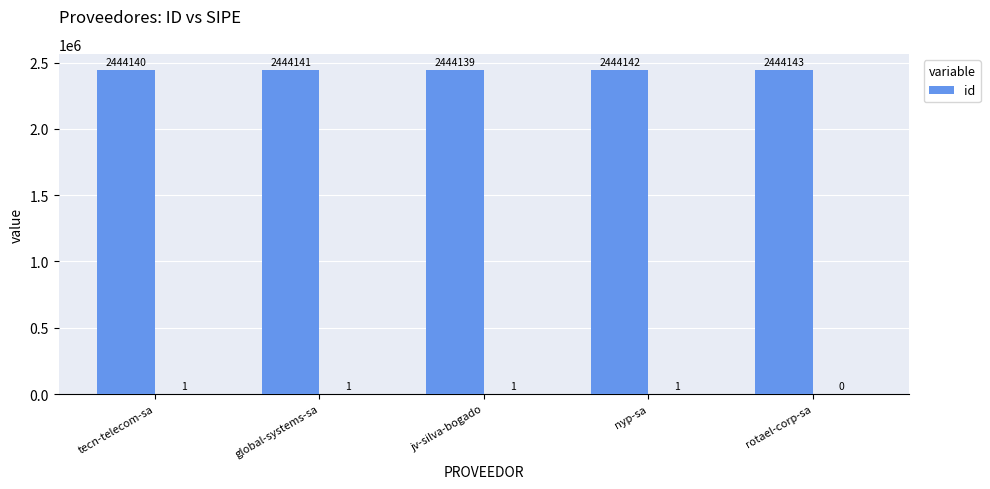

What is the label of the 5th bar from the right?

tecn-telecom-sa